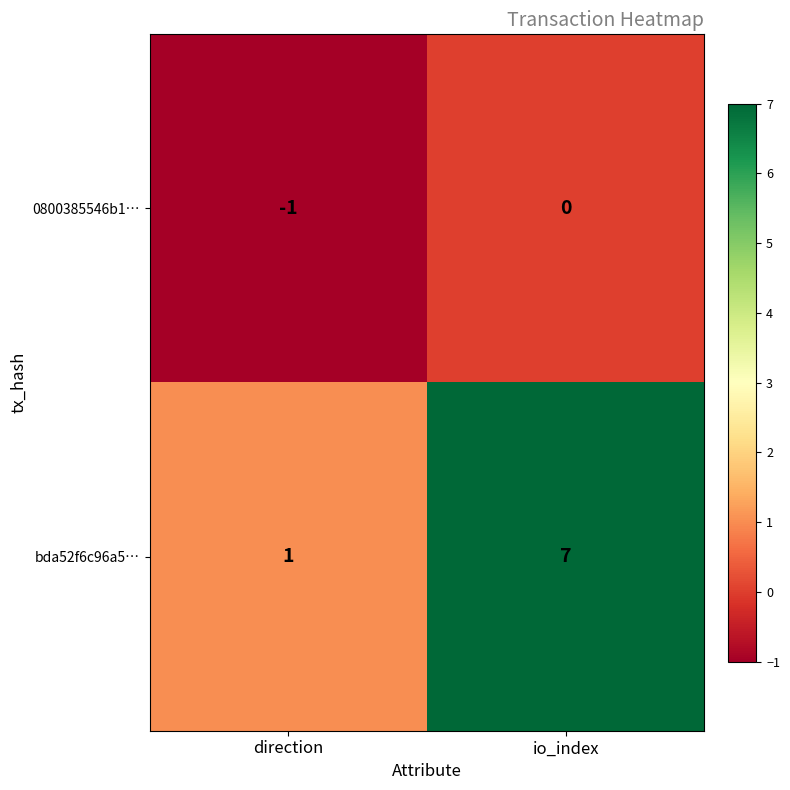

Reading right to left, extract all data points from this chart.

0800385546b1…: io_index=0	direction=-1
bda52f6c96a5…: io_index=7	direction=1